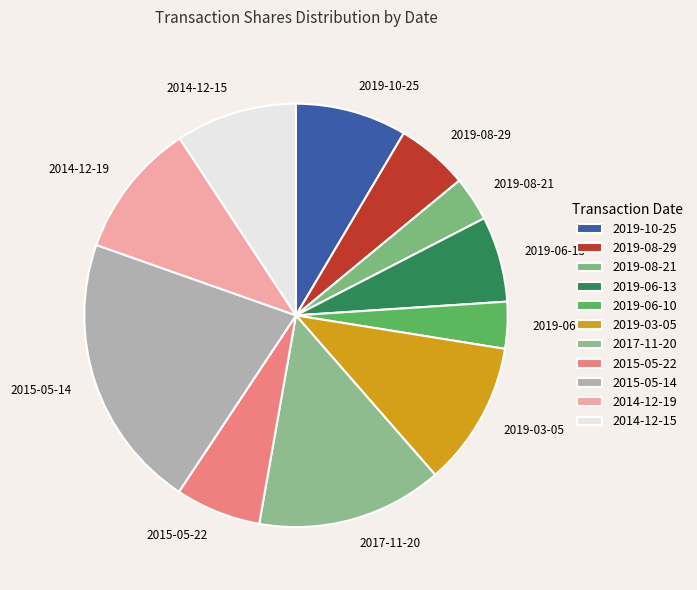

What is the largest slice in the pie chart?

2015-05-14